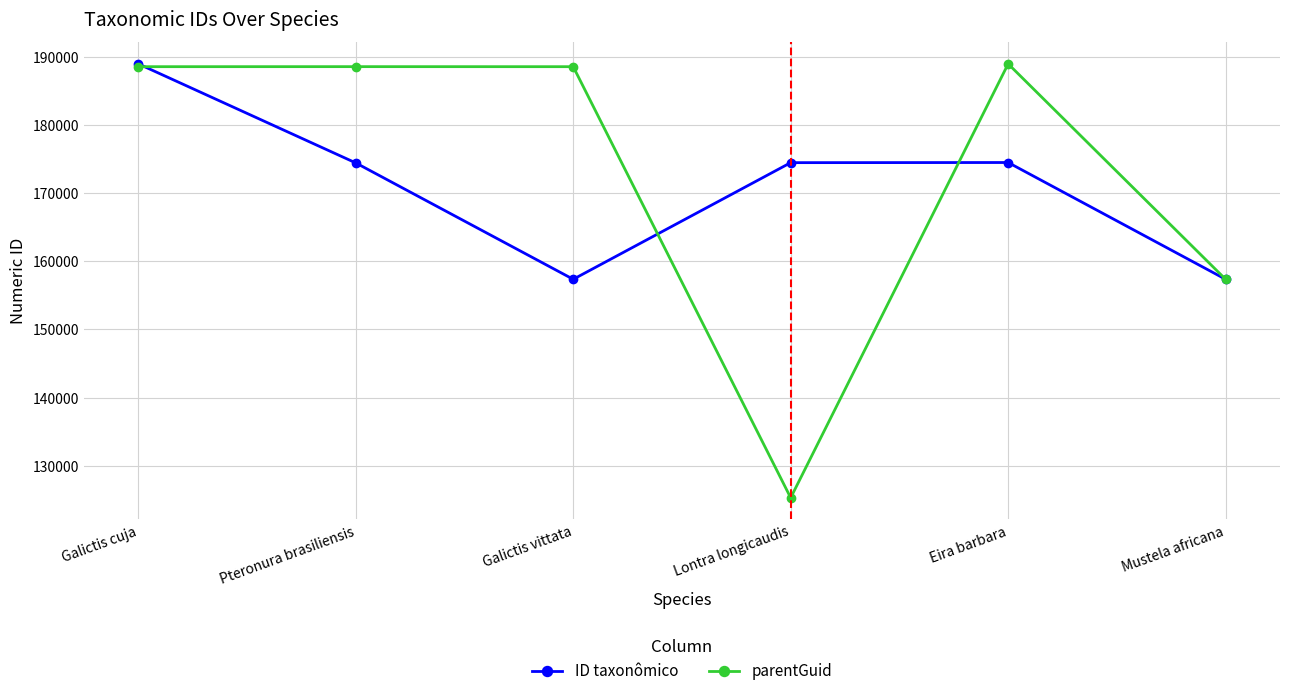

What is the sum of all parentGuid values?

1037176